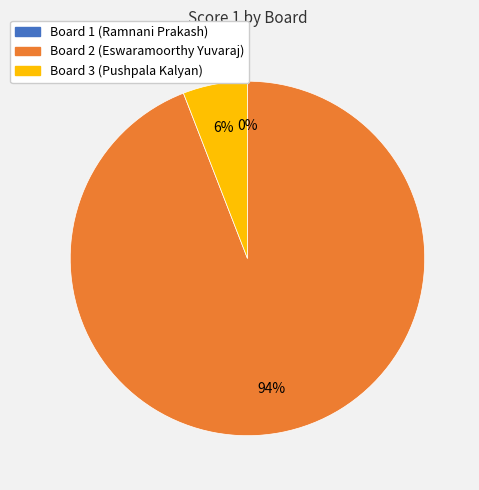

What is the change in value from Board 2 (Eswaramoorthy Yuvaraj) to Board 3 (Pushpala Kalyan)?

-15